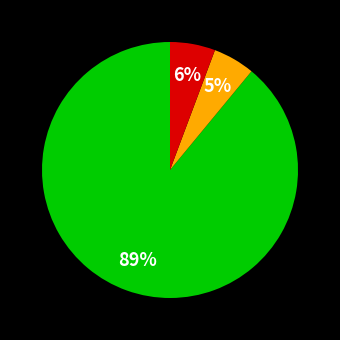

To the nearest percent, what is the difference between the largest and smallest slice percentages?

84%